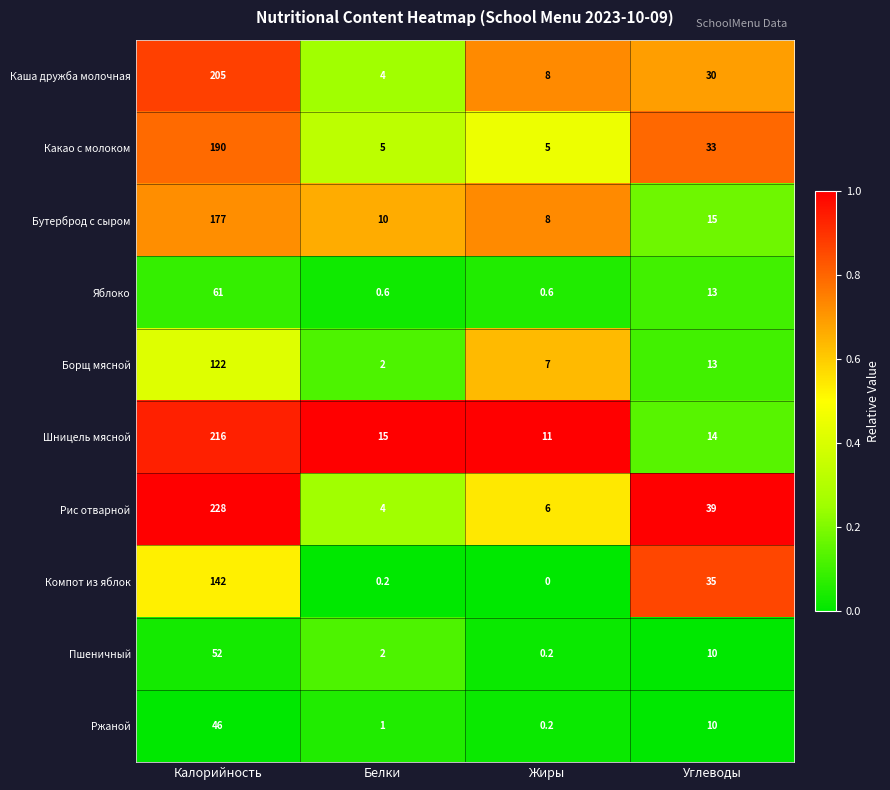

What is the average value of the Яблоко series?

18.8